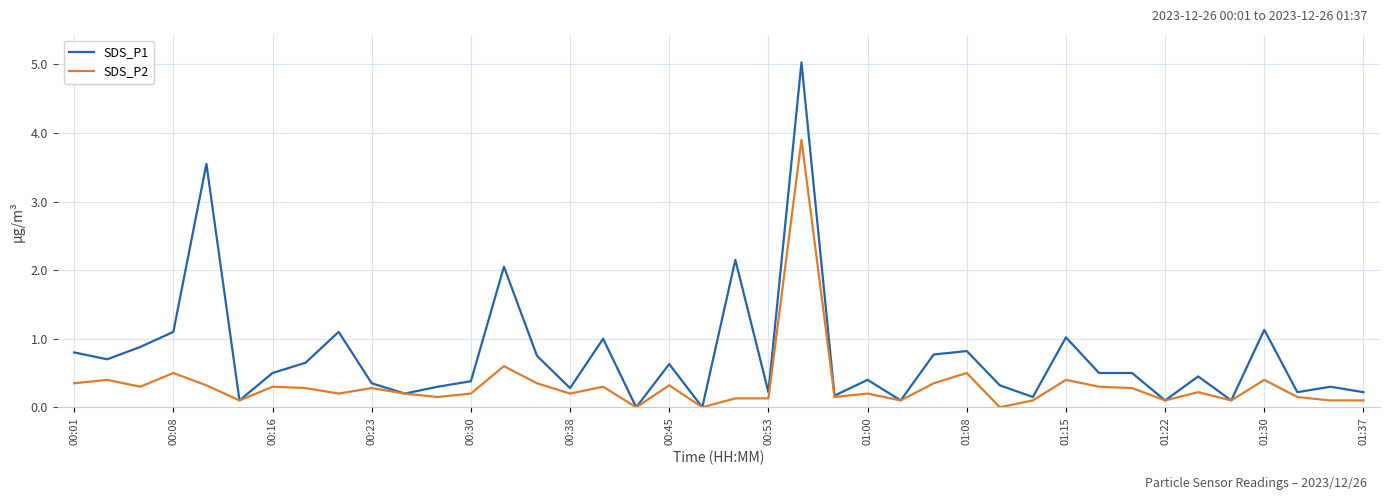

Which series has the widest spread of values?

SDS_P1